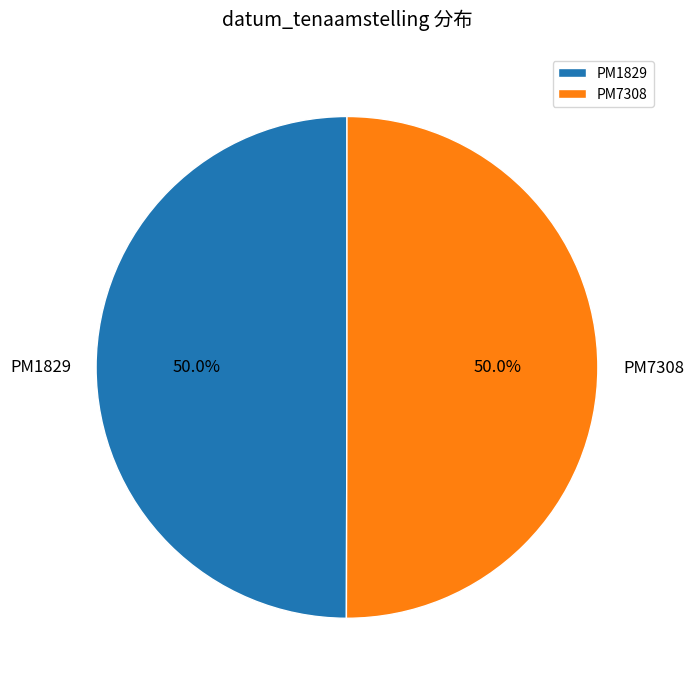

How many segments does this pie chart have?

2